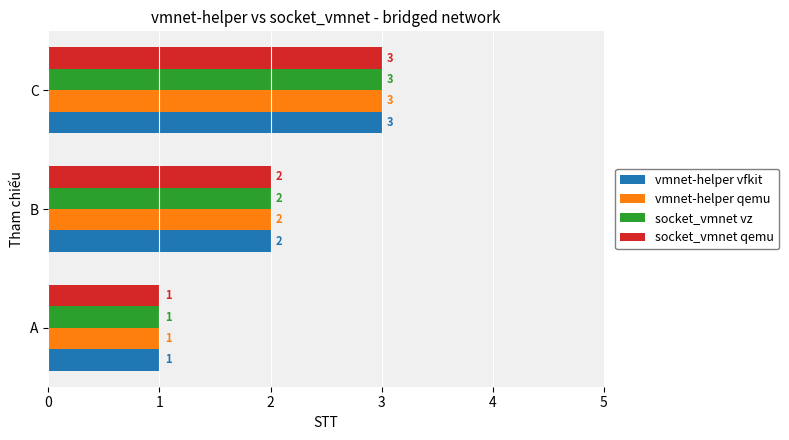

How many categories are shown in the chart?

3